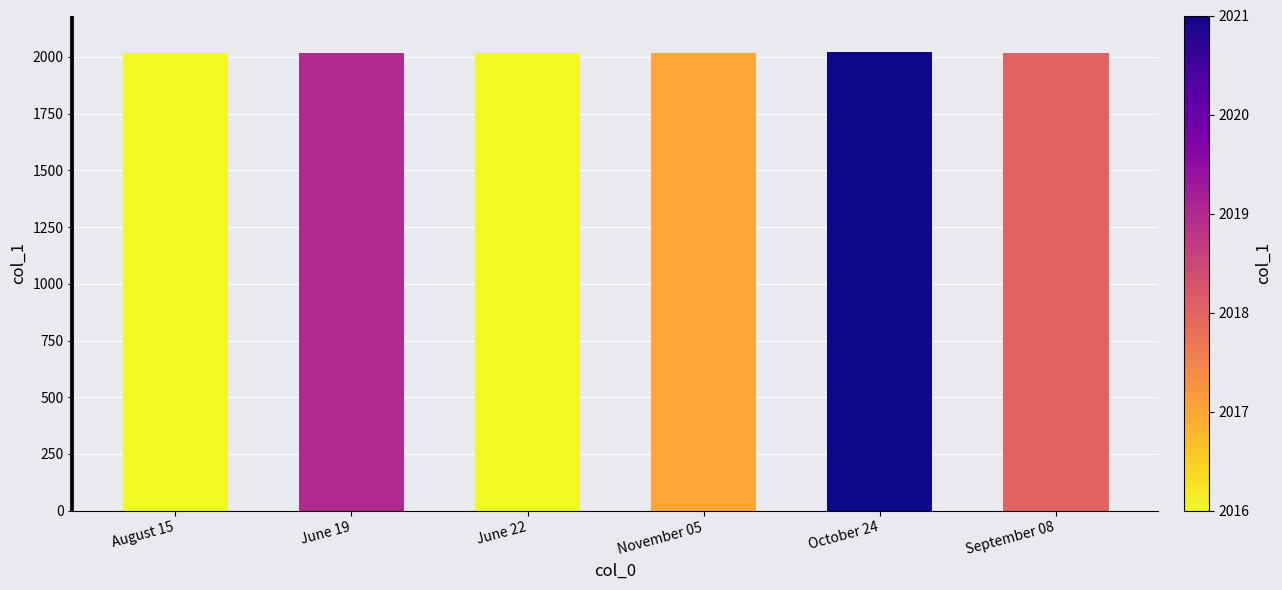

What is the ratio of the value at June 22 to the value at September 08?

1.0